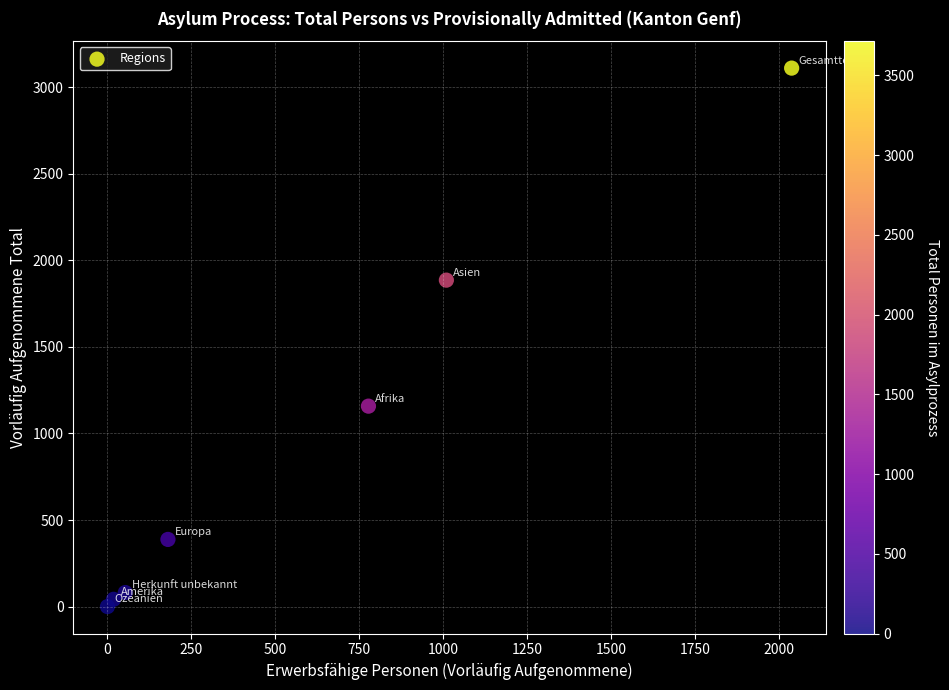

What Y value in the scatter plot is closest to 1555?

1886